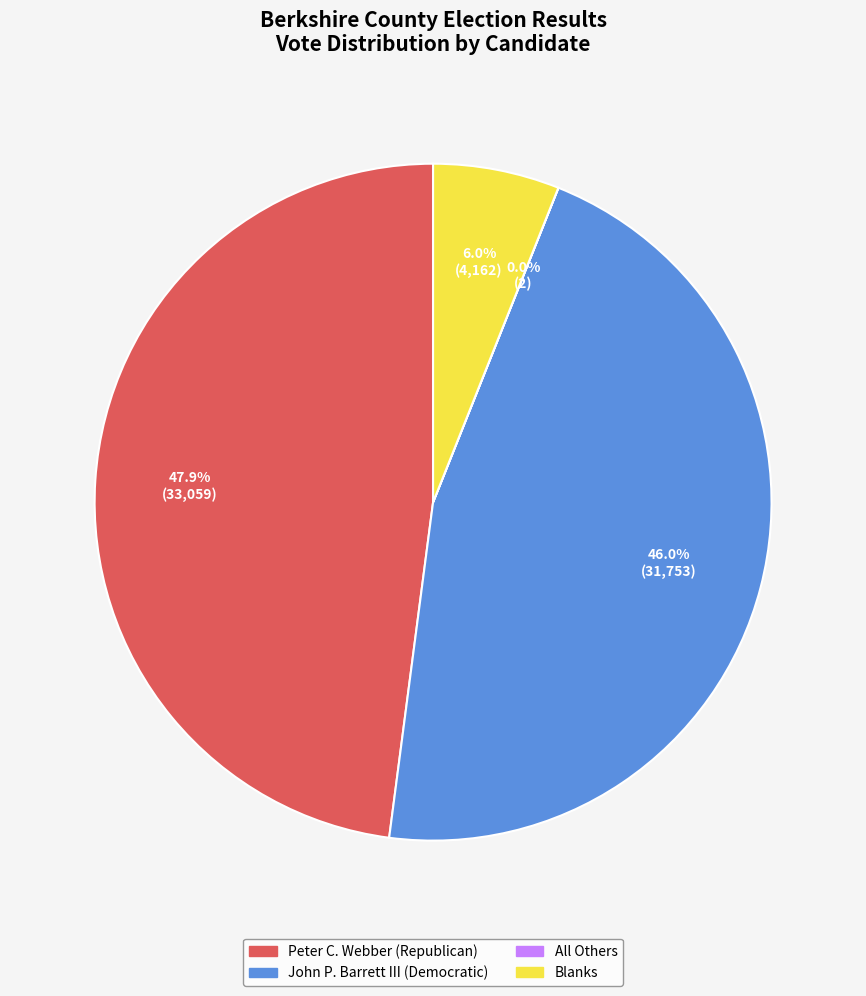

What is the largest slice in the pie chart?

Peter C. Webber (Republican)